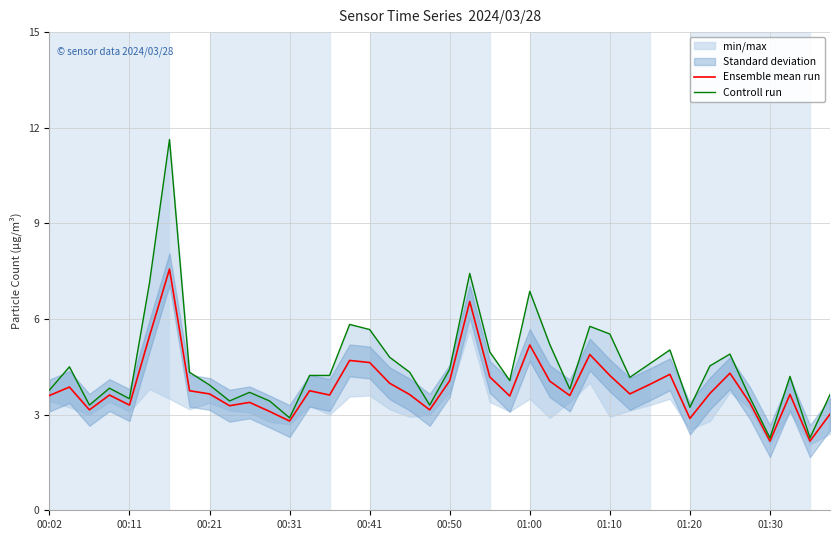

True or false: Controll run and Ensemble mean run cross at least once.

False